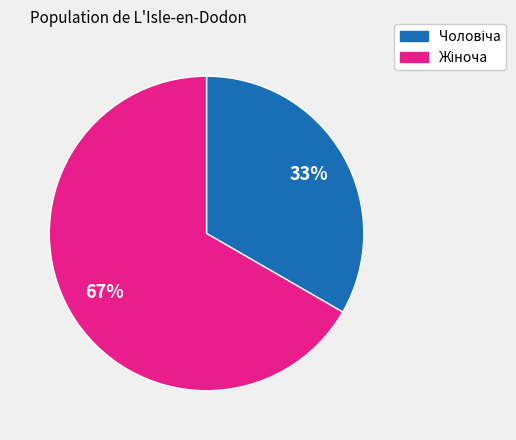

Does any single category account for the majority?

Yes